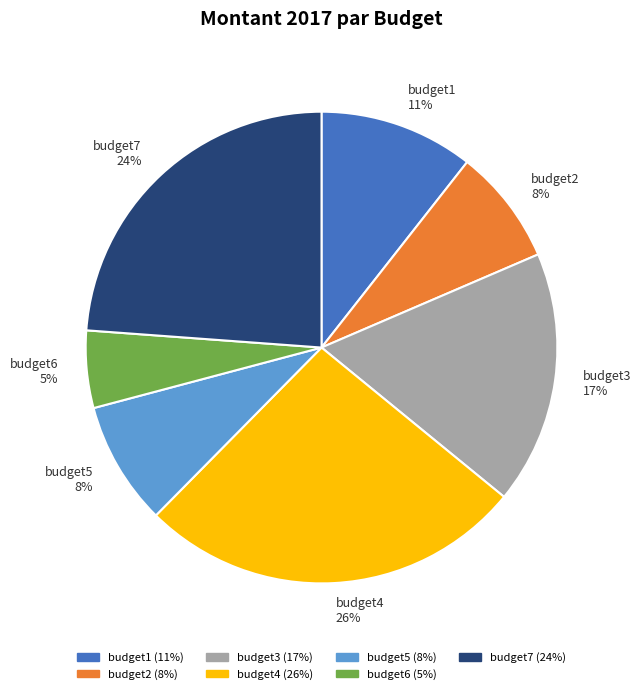

To the nearest percent, what is the difference between the budget7 and budget1 slice percentages?

13%